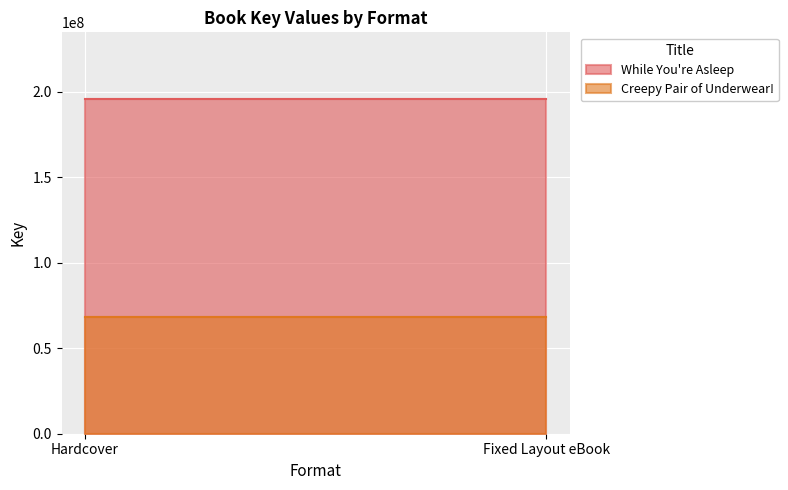

Is it true that Creepy Pair of Underwear! equals 68272632 at Hardcover?

True